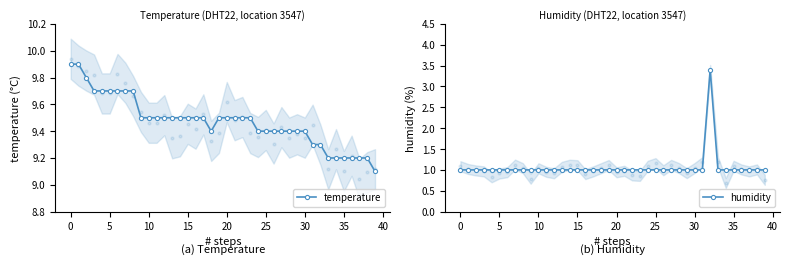

What is the difference between the highest and lowest values at 24?

8.4